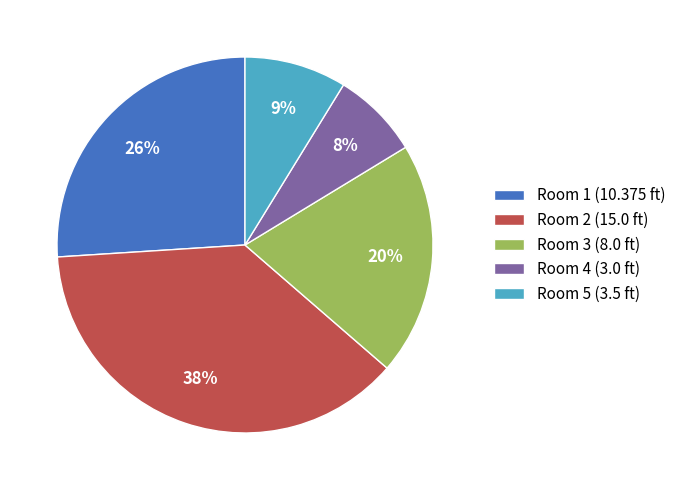

Does any single category account for the majority?

No